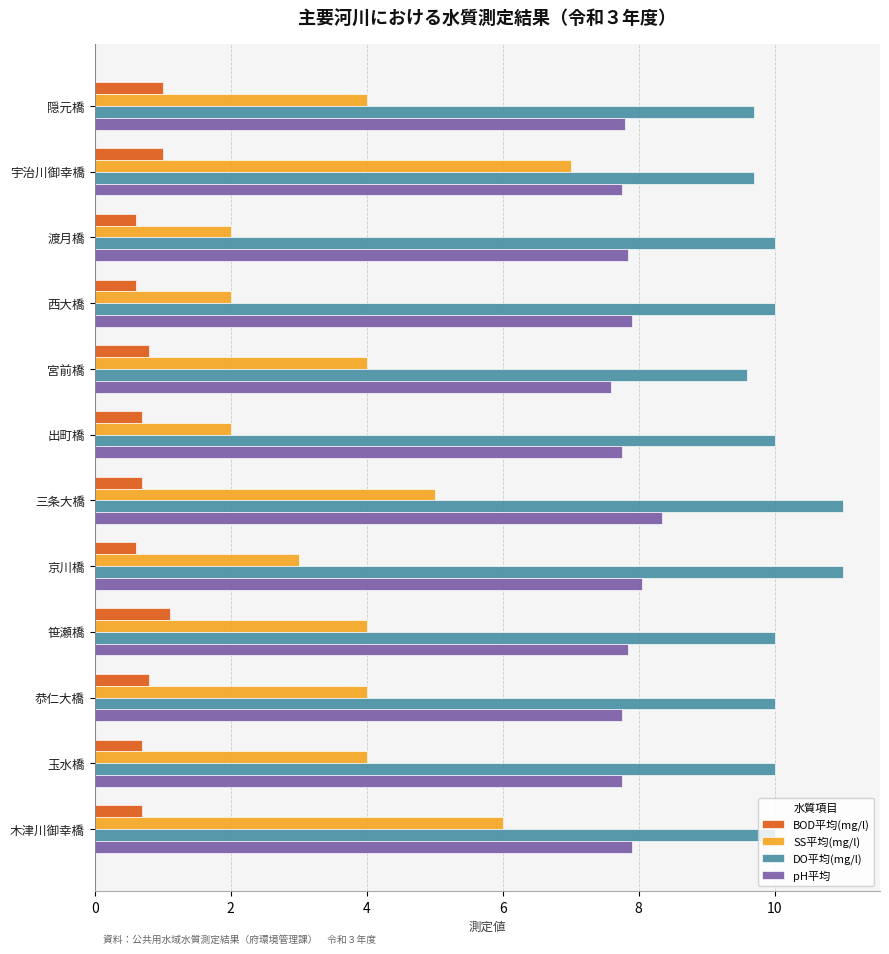

Which series has the widest spread of values?

SS平均(mg/l)